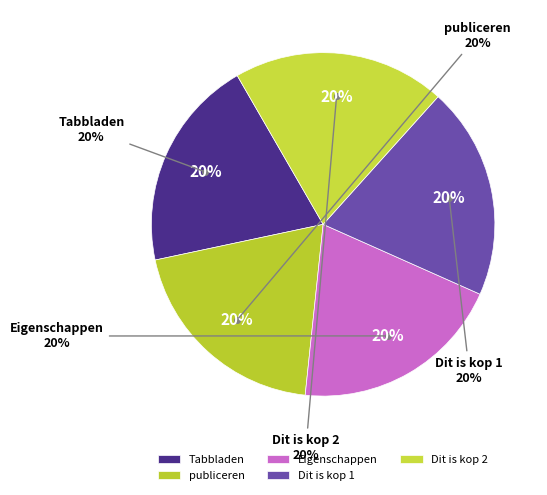

To the nearest percent, what percentage of the pie is publiceren?

20%